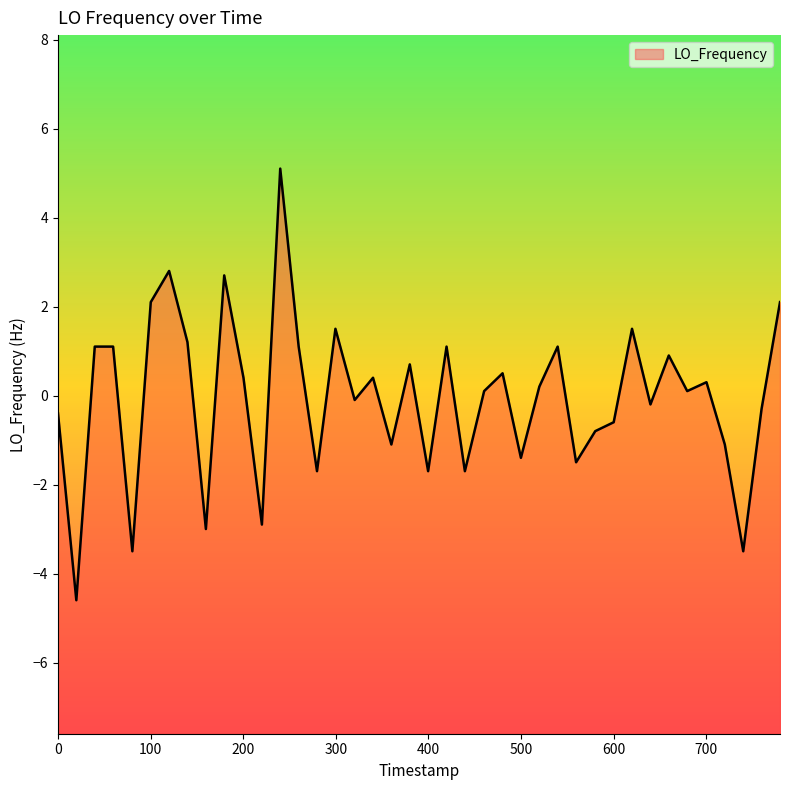

Reading right to left, transcribe all the data shown in this chart.

2.1	-0.3	-3.5	-1.1	0.3	0.1	0.9	-0.2	1.5	-0.6	-0.8	-1.5	1.1	0.2	-1.4	0.5	0.1	-1.7	1.1	-1.7	0.7	-1.1	0.4	-0.1	1.5	-1.7	1.1	5.1	-2.9	0.4	2.7	-3.0	1.2	2.8	2.1	-3.5	1.1	1.1	-4.6	-0.4